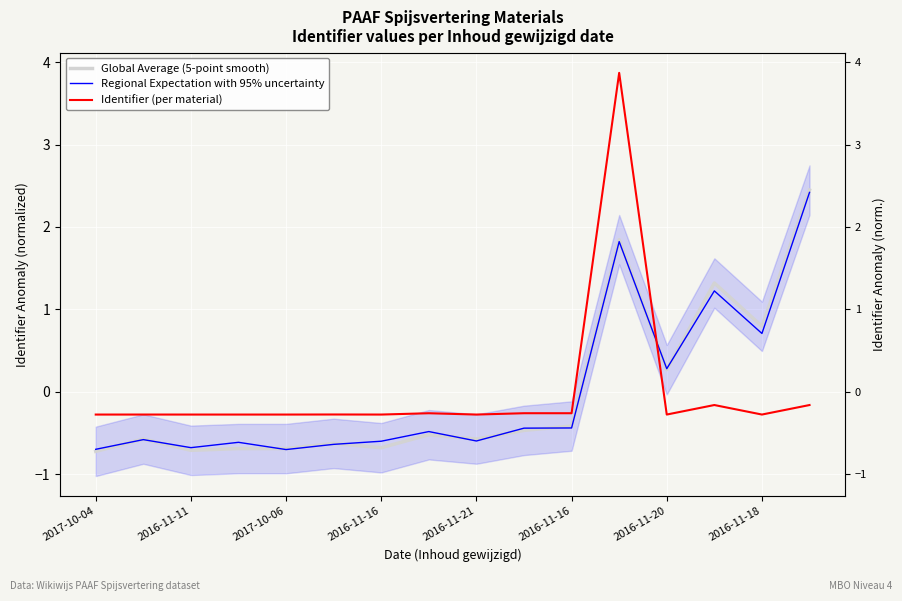

Reading left to right, extract all data points from this chart.

Global Average (5-point smooth): -0.7	-0.6	-0.7	-0.7	-0.7	-0.6	-0.7	-0.5	-0.6	-0.5	-0.4	1.8	0.3	1.3	0.8	2.4
Regional Expectation with 95% uncertainty: -0.7	-0.6	-0.7	-0.6	-0.7	-0.6	-0.6	-0.5	-0.6	-0.4	-0.4	1.8	0.3	1.2	0.7	2.4
Identifier (per material): -0.3	-0.3	-0.3	-0.3	-0.3	-0.3	-0.3	-0.3	-0.3	-0.3	-0.3	3.9	-0.3	-0.2	-0.3	-0.2